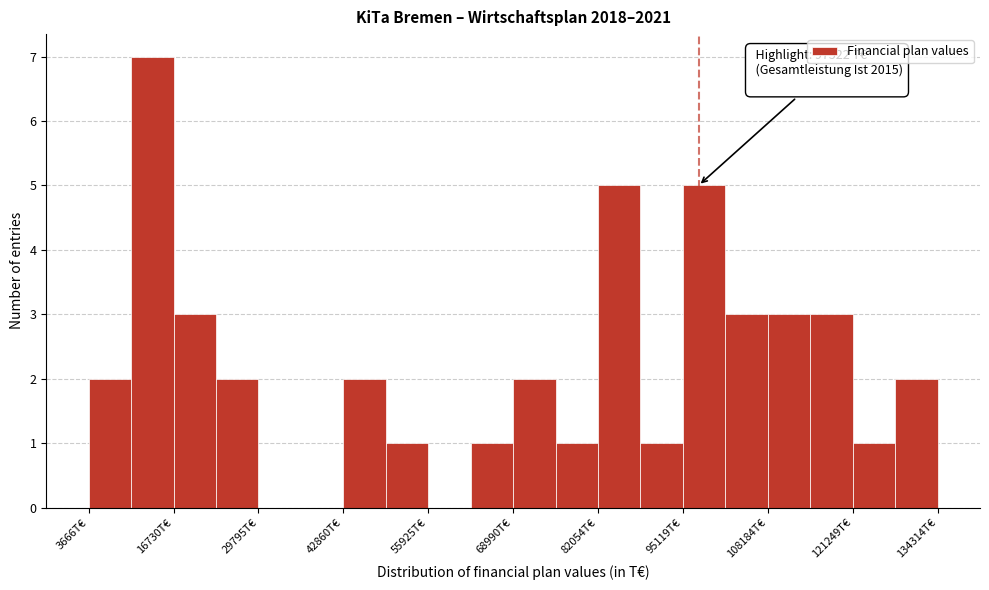

Read against the x-axis, roughly where is the centre of the tallest bar?

14000